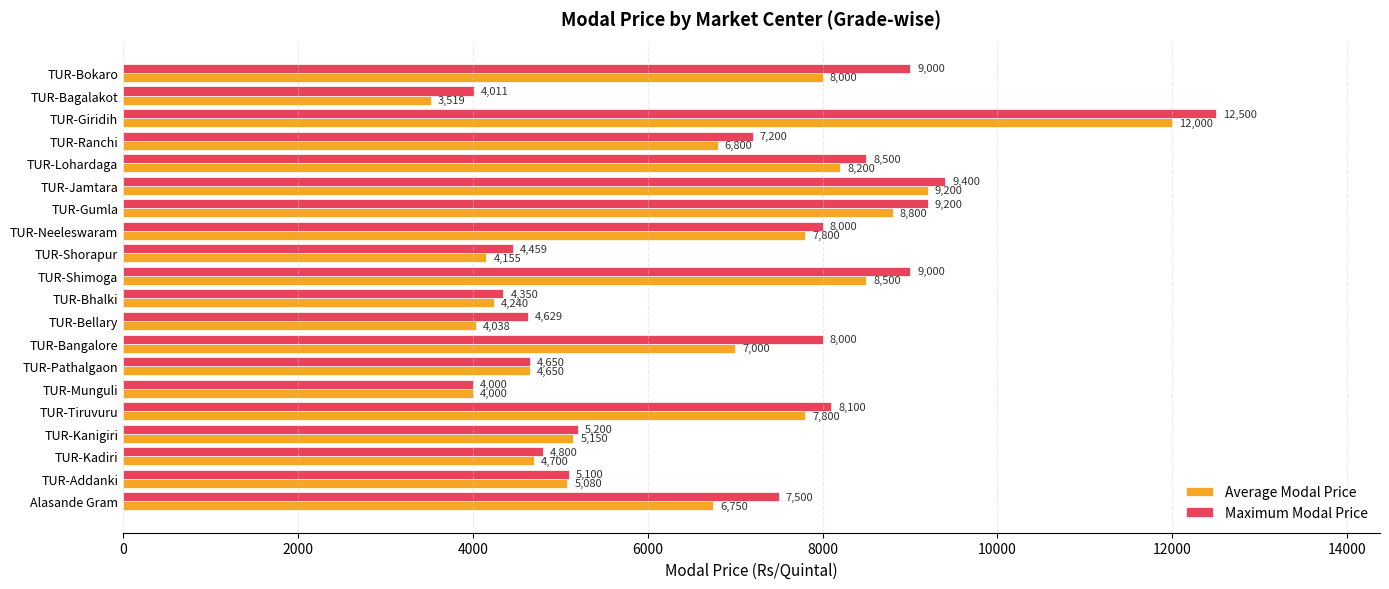

What is the average value of the Average Modal Price series?

6519